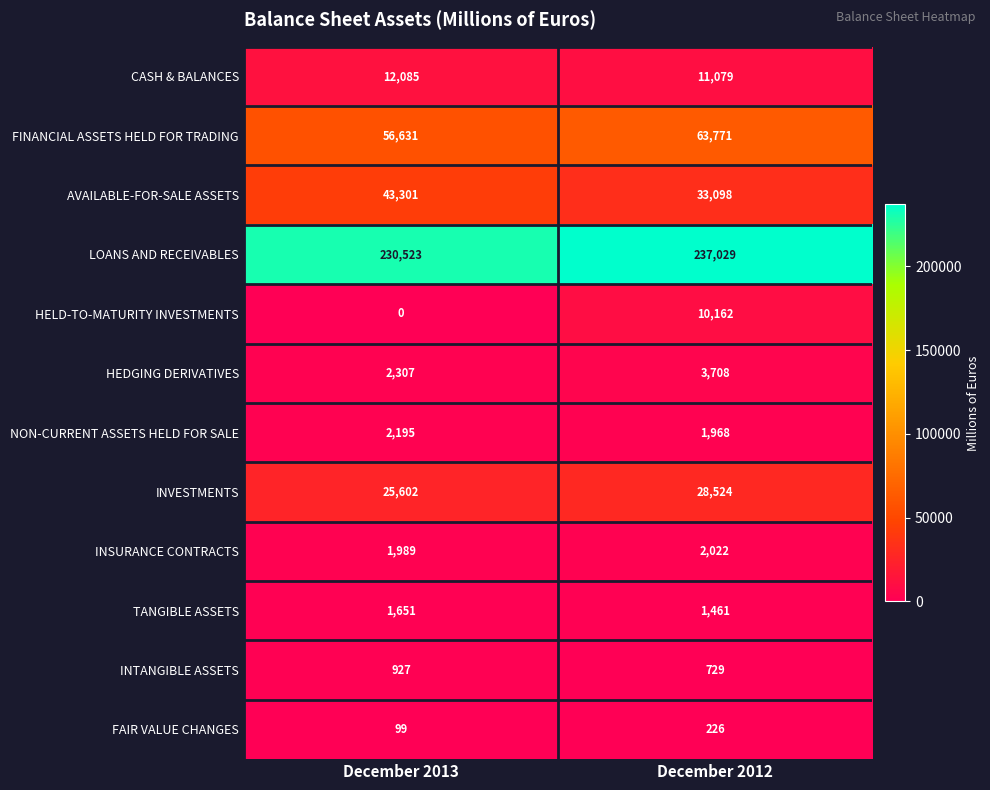

What is the spread (max minus min) of values at December 2012?

236803